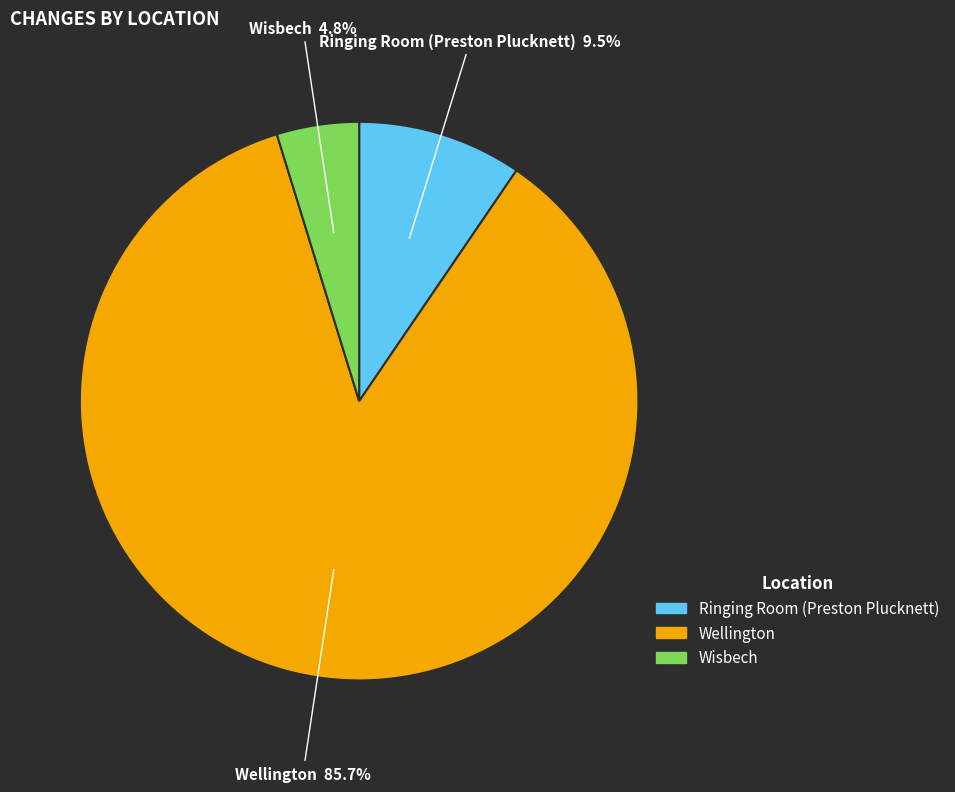

To the nearest percent, what is the difference between the largest and smallest slice percentages?

81%